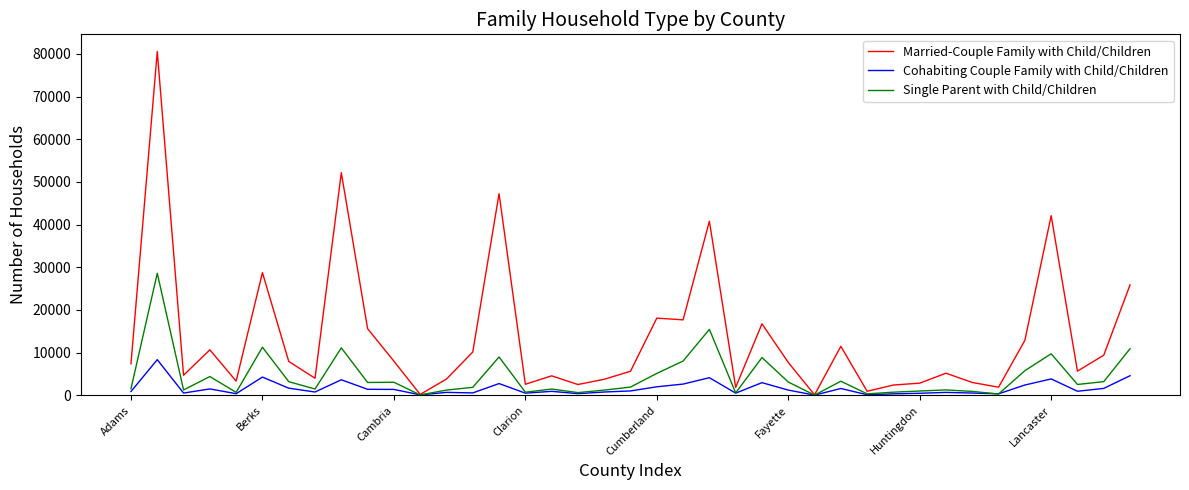

Which series has the largest total across all categories?

Married-Couple Family with Child/Children